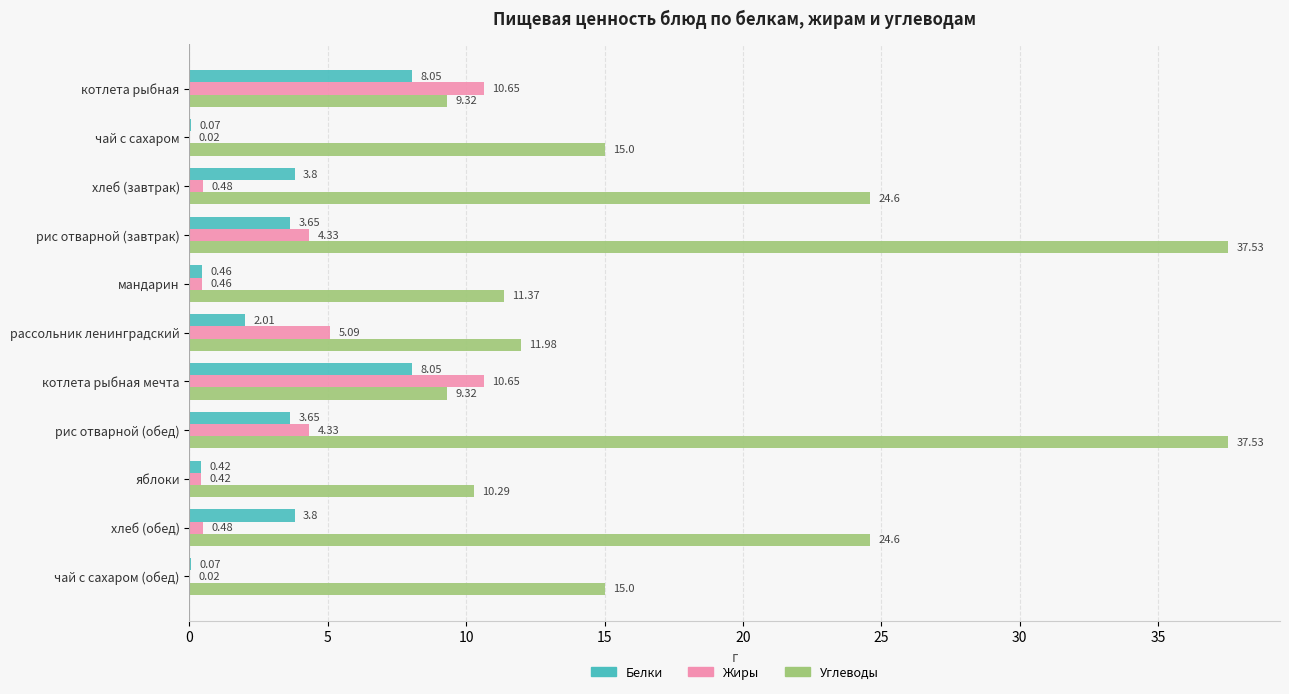

Which series changed the most between котлета рыбная мечта and чай с сахаром (обед)?

Жиры